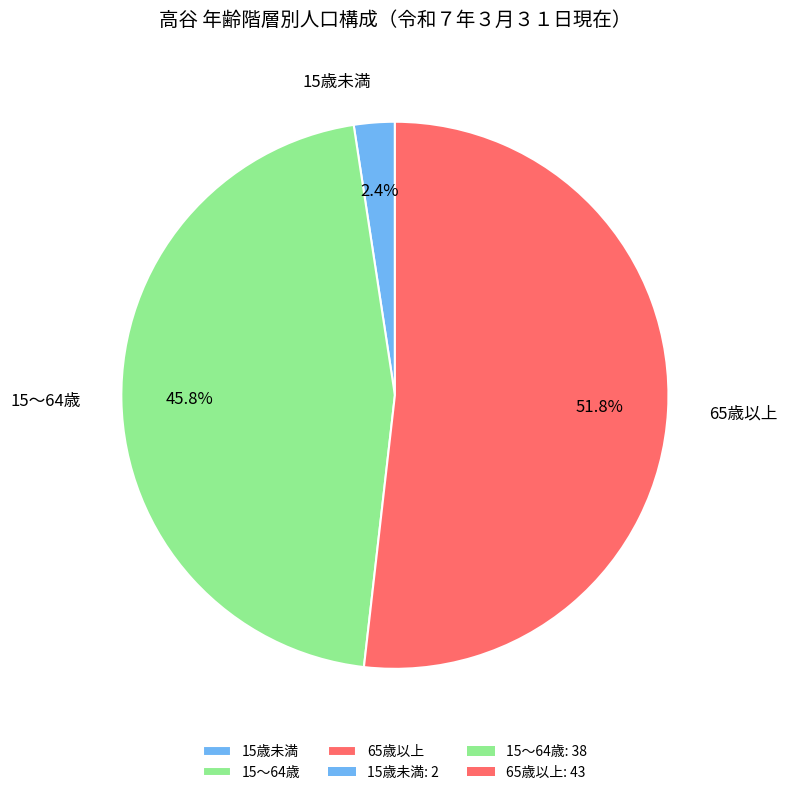

Rank the categories by value from lowest to highest.

15歳未満, 15～64歳, 65歳以上